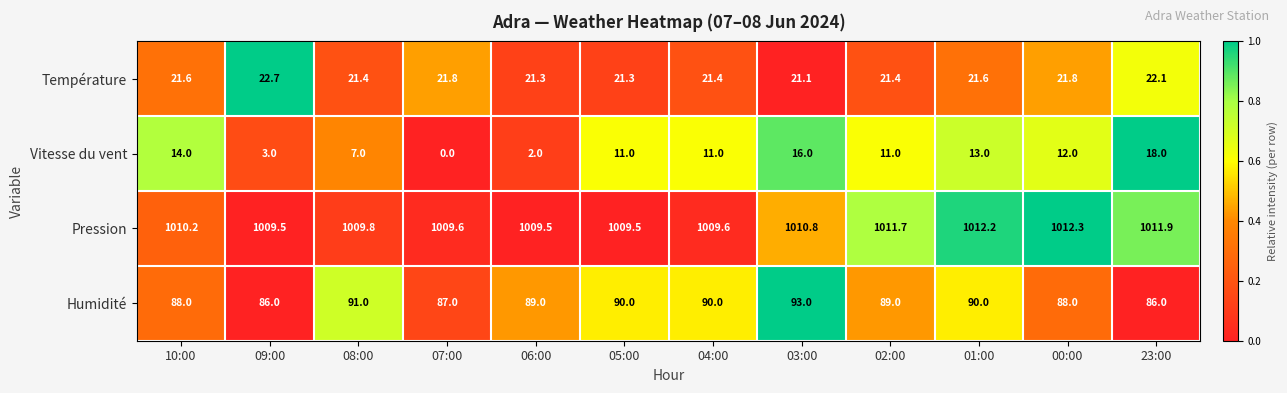

What is the difference between the second highest and second lowest values in the Humidité series?

5.0